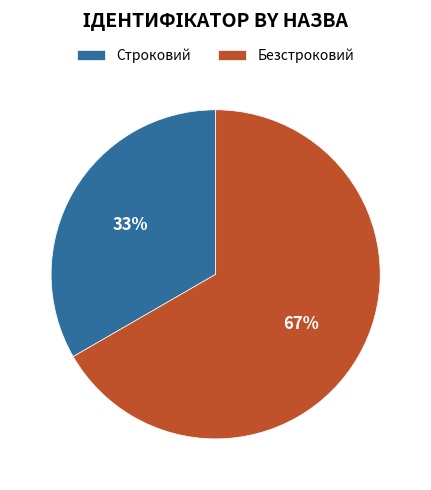

Do Строковий and Безстроковий together represent more than half of the pie?

Yes